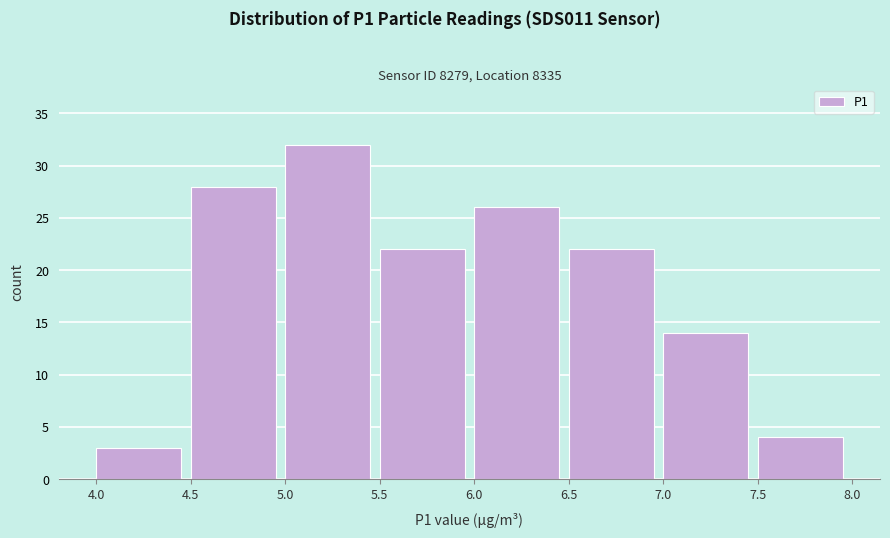

Reading left to right, list every bar in this chart as the range it spans on the x-axis followed by its height. The values are not printed on the chart, so give them approximately, as read against the axis.

4.0 to 4.5: 3
4.5 to 5.0: 28
5.0 to 5.5: 32
5.5 to 6.0: 22
6.0 to 6.5: 26
6.5 to 7.0: 22
7.0 to 7.5: 14
7.5 to 8.0: 4